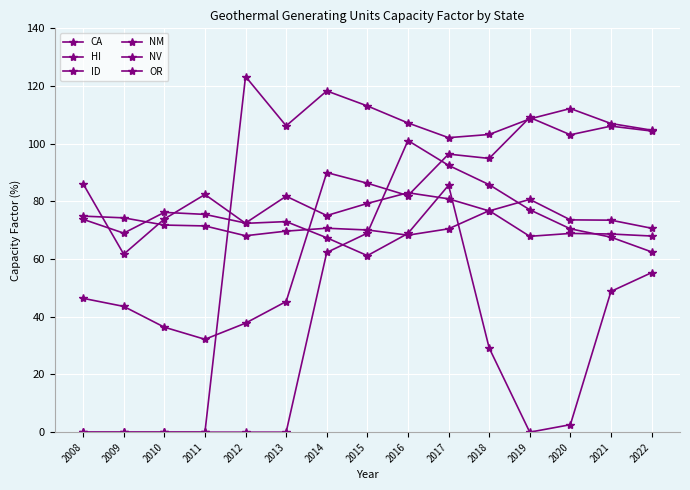

How many categories are shown in the chart?

15